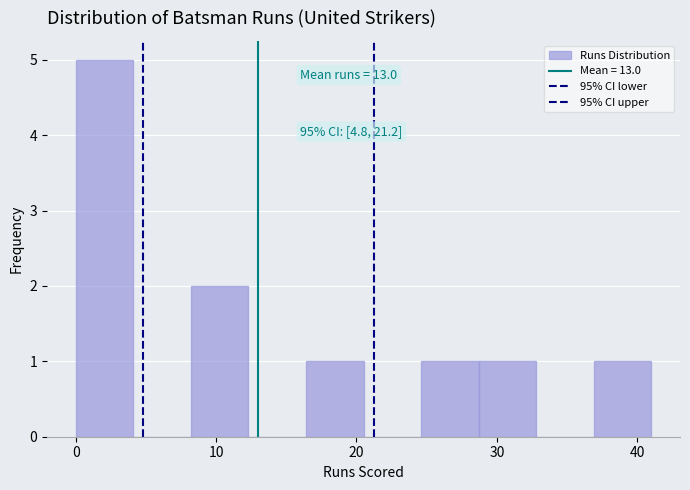

Which range on the x-axis has the tallest bar?

0.0 to 4.1